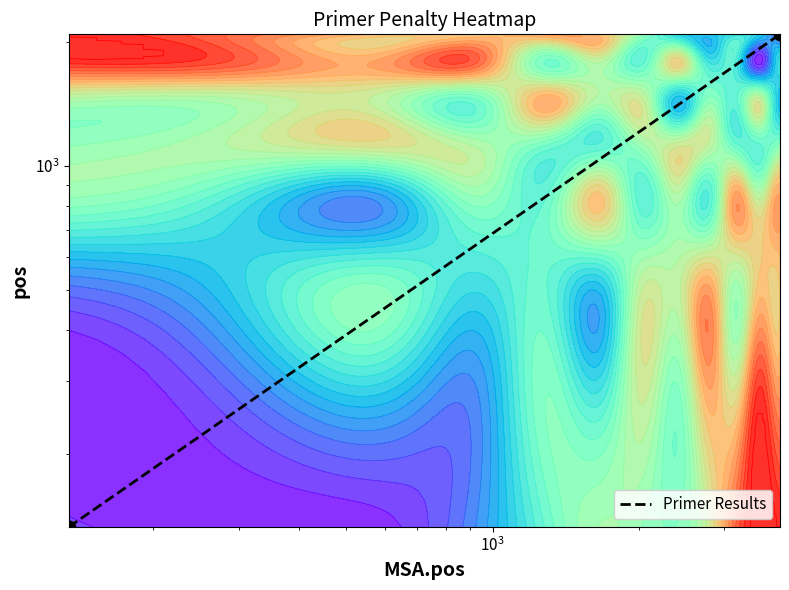

What is the average value?

1110